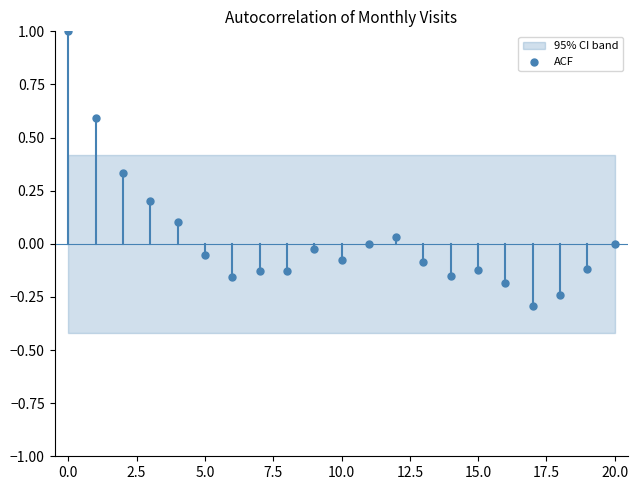

What is the range of Y values (max minus min)?

1.3